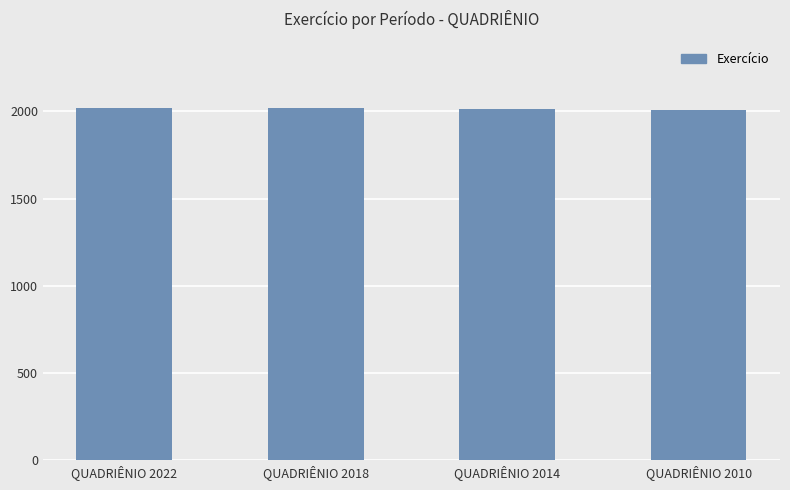

Does the chart contain any negative values?

No